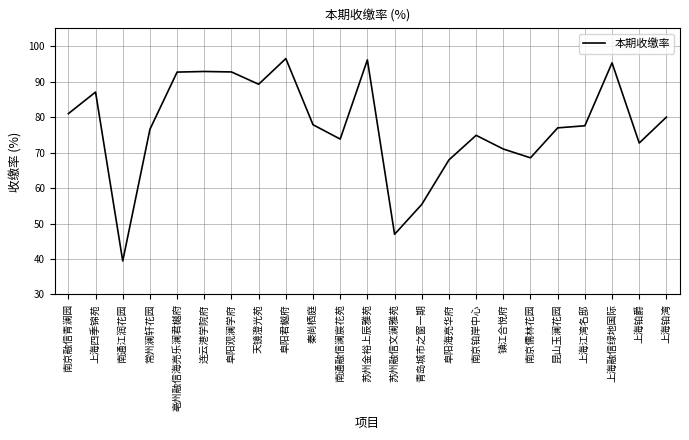

True or false: the data shows 24.4 at 南通江润花园.

False